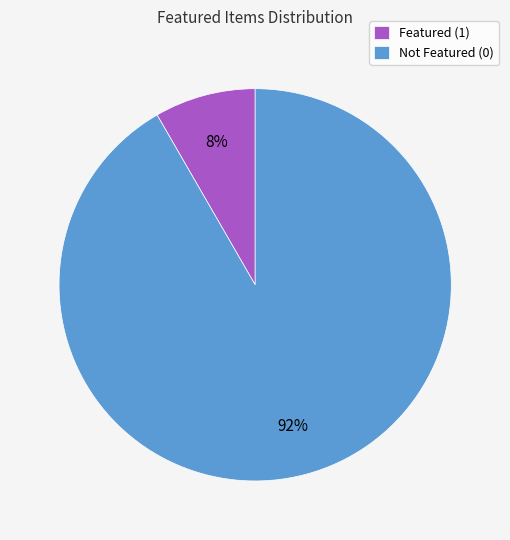

The Not Featured (0) slice represents 92% of the pie. True or false?

True